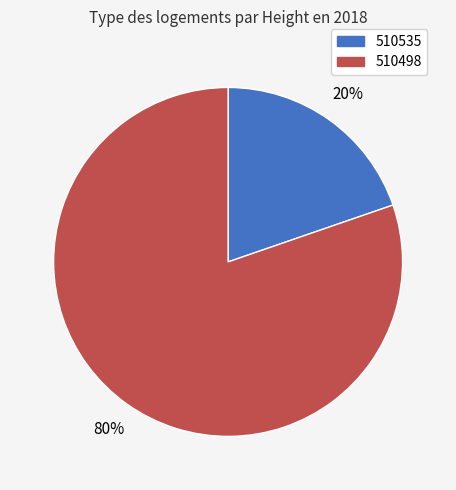

To the nearest percent, what portion does 510535 represent?

20%